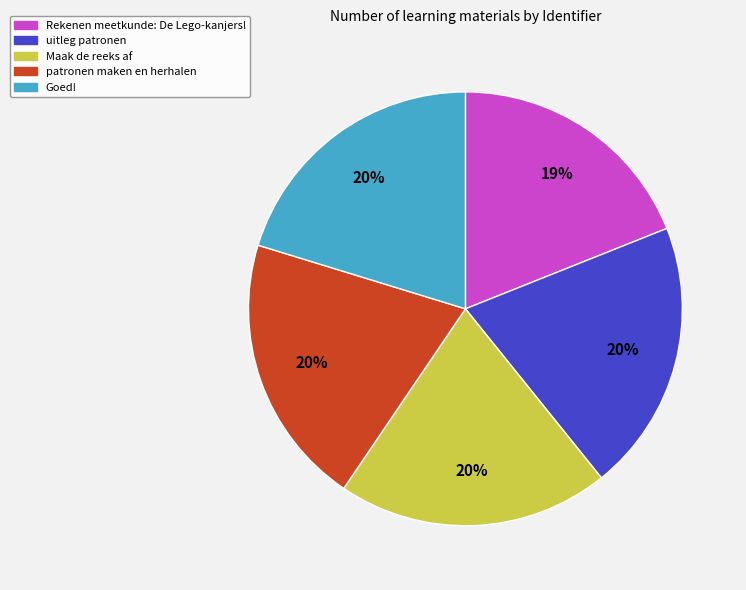

Is it true that uitleg patronen is 20% of the pie?

True